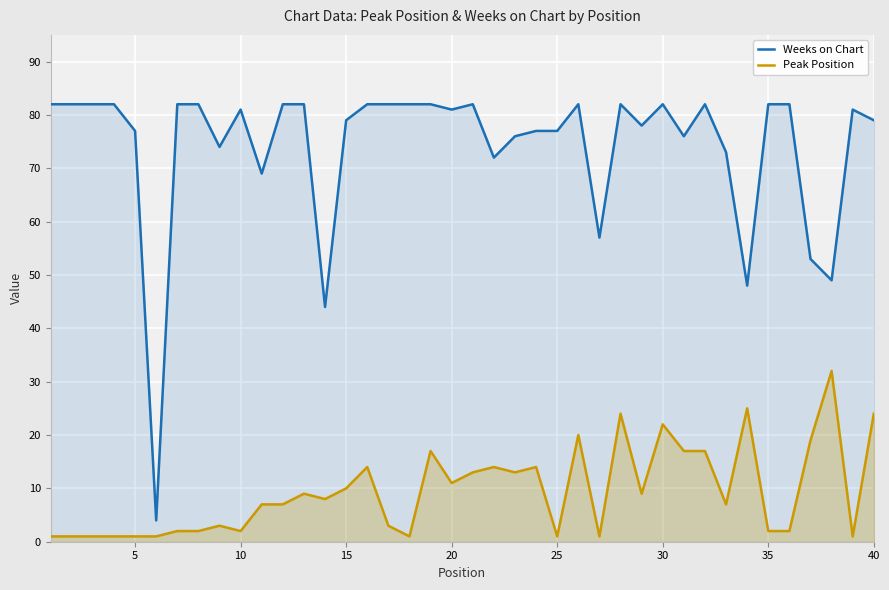

True or false: Peak Position and Weeks on Chart intersect in this chart.

False